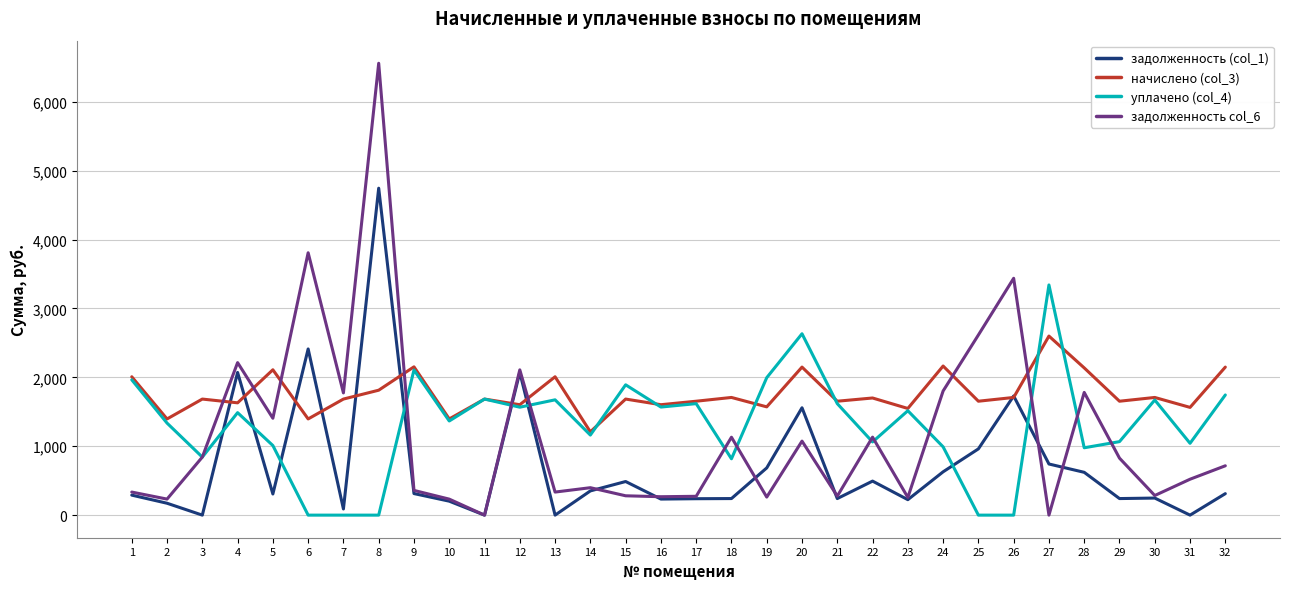

Count the number of categories in the chart.

32